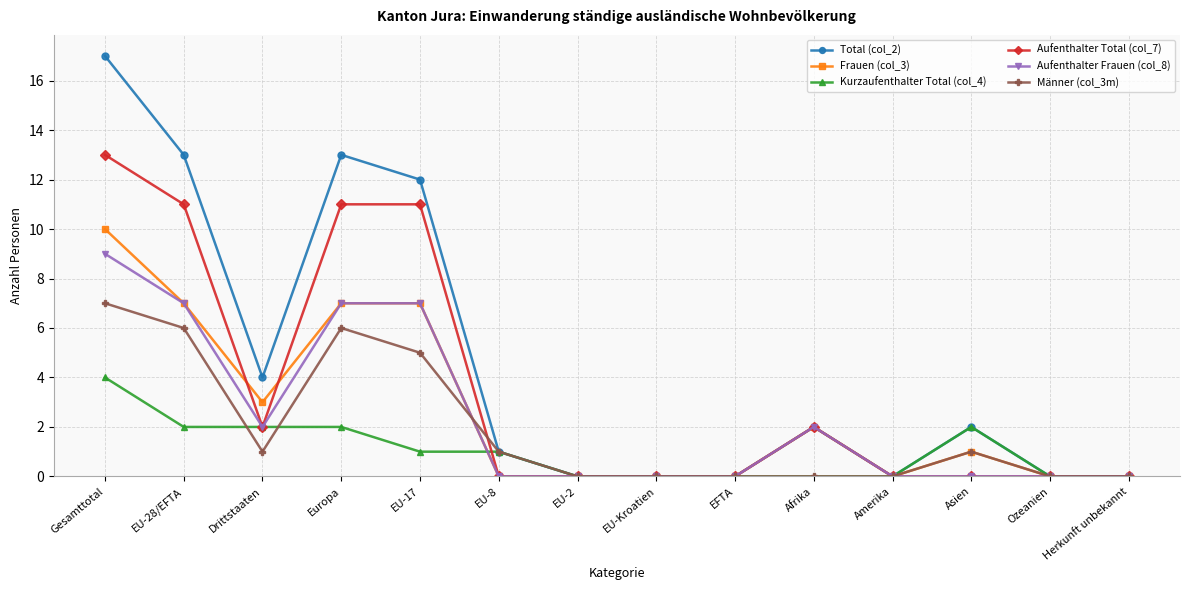

Count the number of data series in this chart.

6